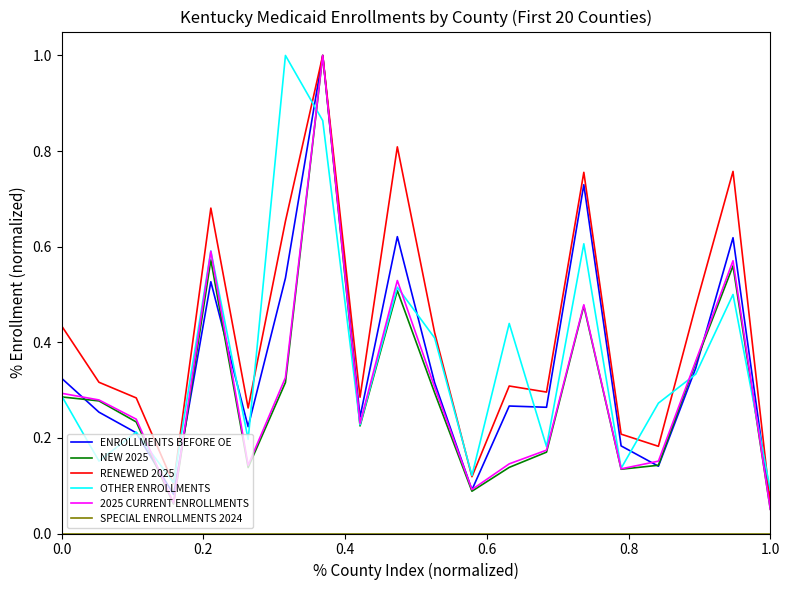

What is the highest value of the NEW 2025 series?

1.0